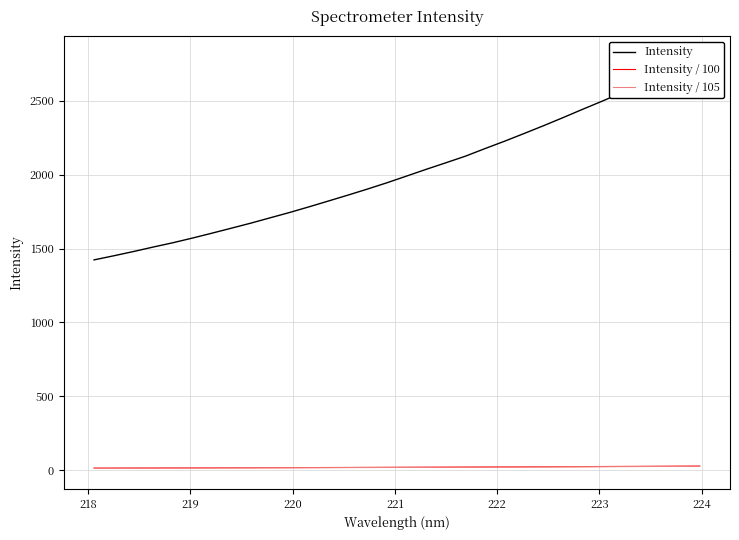

True or false: Intensity and Intensity / 105 cross at least once.

False